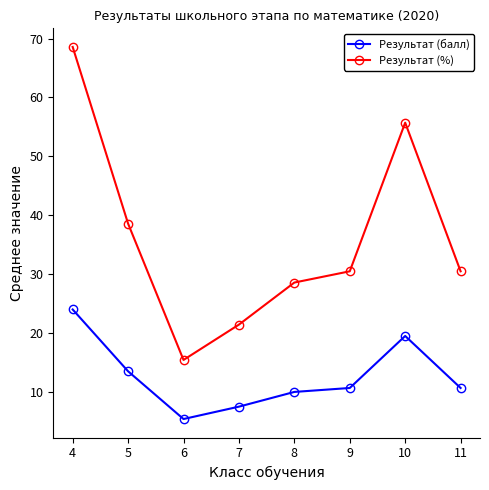

Between 4 and 8, which series saw the biggest shift?

Результат (%)